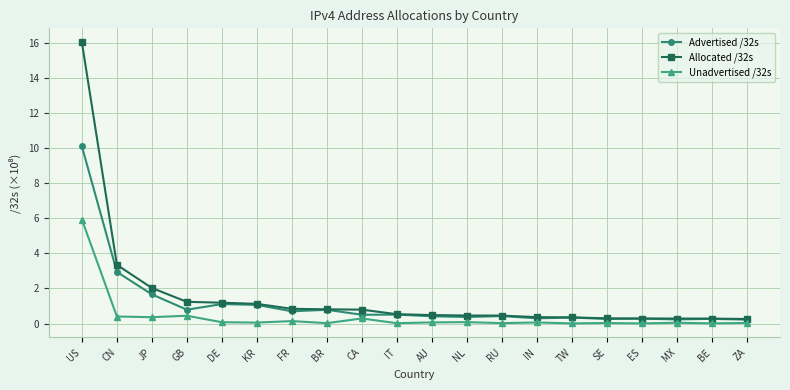

Rank the series by their maximum value, from highest to lowest.

Allocated /32s, Advertised /32s, Unadvertised /32s